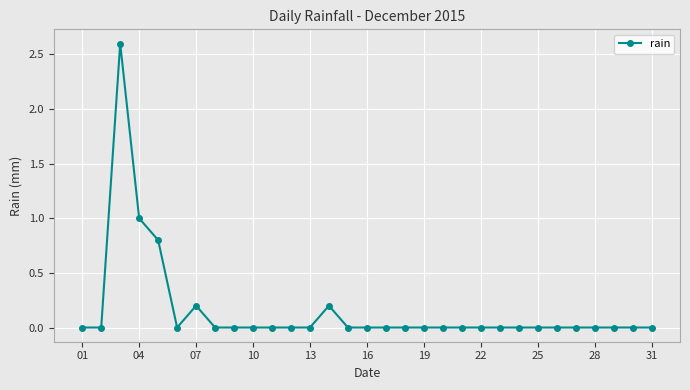

How many lines are shown in the chart?

1